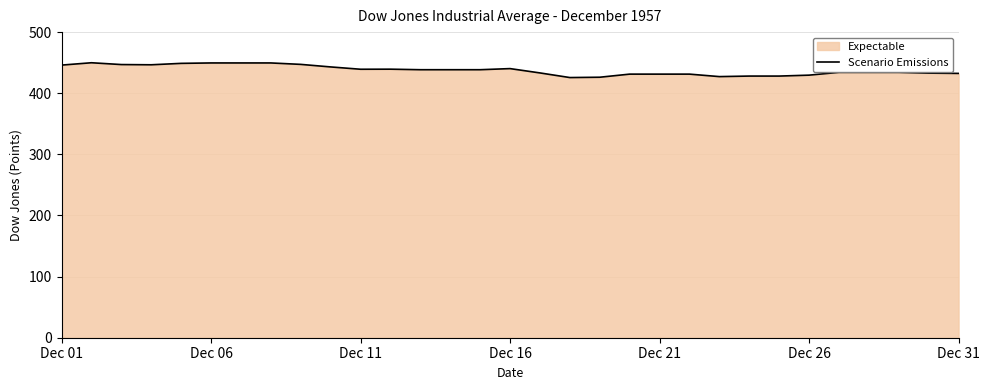

What is the greatest value displayed?

449.9